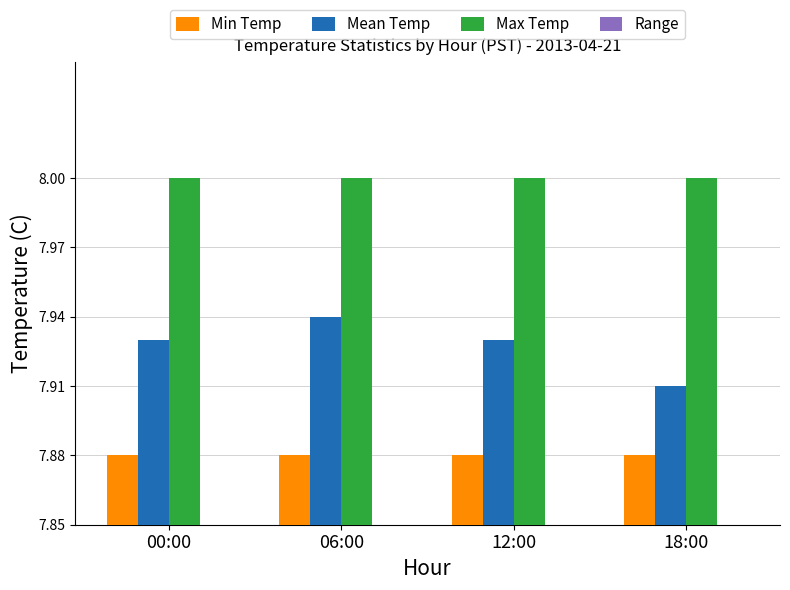

The value of Mean Temp at 12:00 is 7.9. True or false?

True